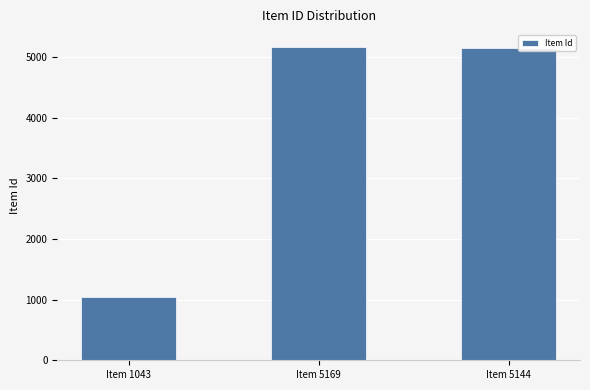

What is the label of the 2nd bar from the right?

Item 5169